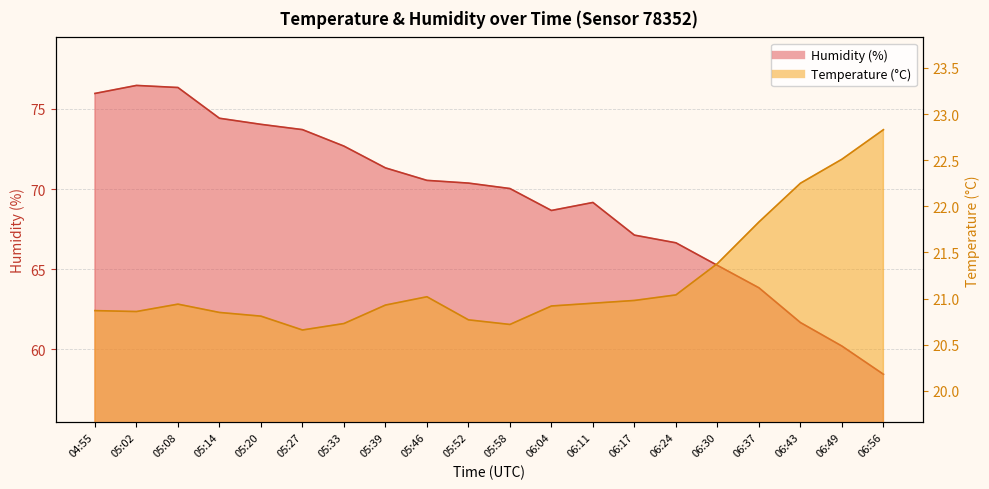

In Temperature (°C), how many points are lower than both neighbors (excluding endpoints)?

3